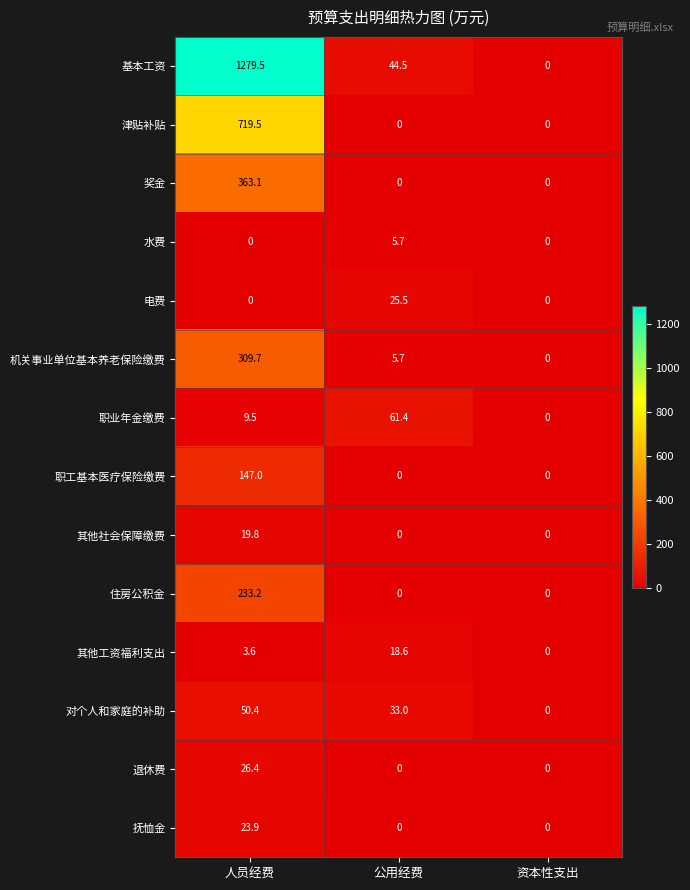

What is the average value of the 住房公积金 series?

77.7